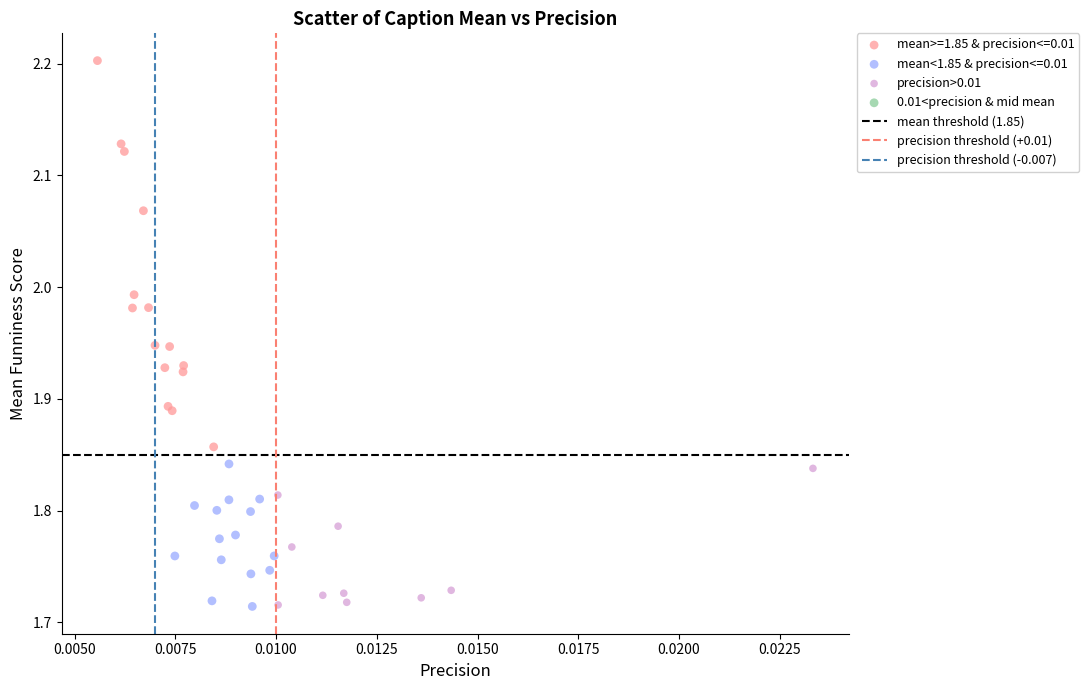

Which series has the widest spread of Y values?

mean>=1.85 & precision<=0.01